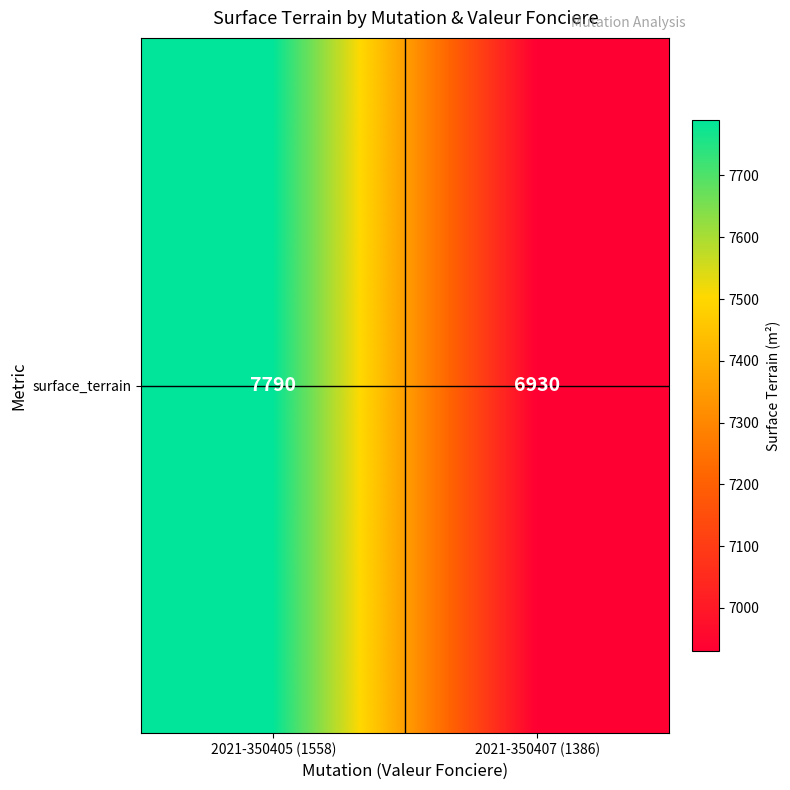

Count the number of data series in this chart.

1